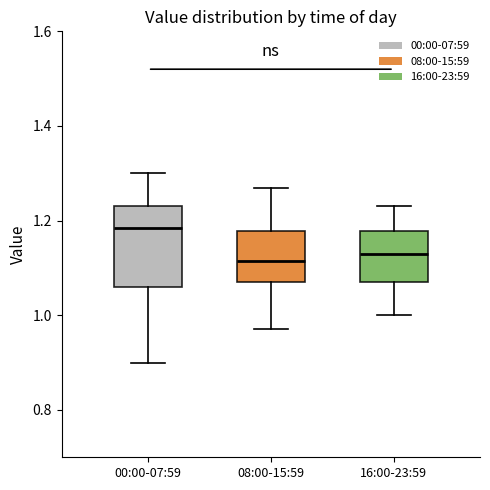

Reading left to right, read every box against the y-axis: the position of its median line, the range the box covers, and the ends of its whiskers. The values are not printed on the chart, so give them approximately, as read against the axis.

00:00-07:59: median 1.18, box 1.06 to 1.24, whiskers 0.90 to 1.30
08:00-15:59: median 1.12, box 1.08 to 1.18, whiskers 0.98 to 1.28
16:00-23:59: median 1.14, box 1.08 to 1.18, whiskers 1.00 to 1.24